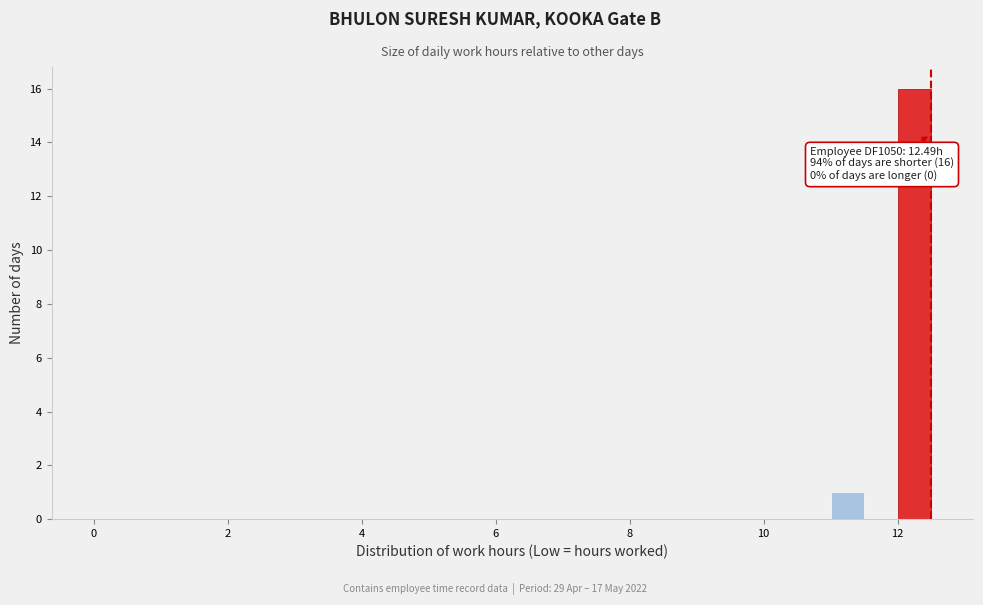

Around what value on the x-axis is the tallest bar? Give the approximate position of its centre, as read against the axis.

12.2